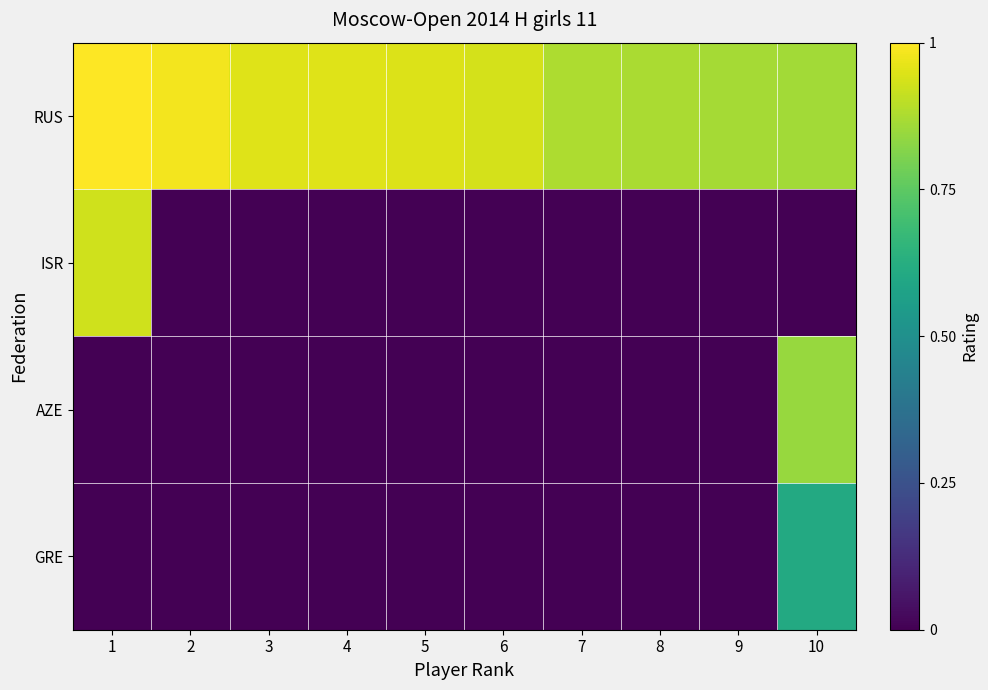

How many categories are shown in the chart?

10